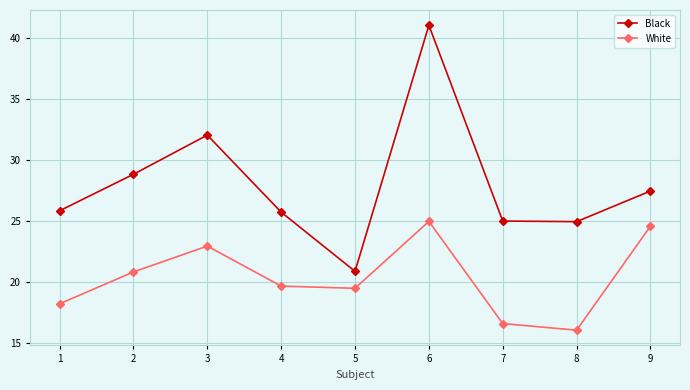

What is the total value across all series at 3?

55.0